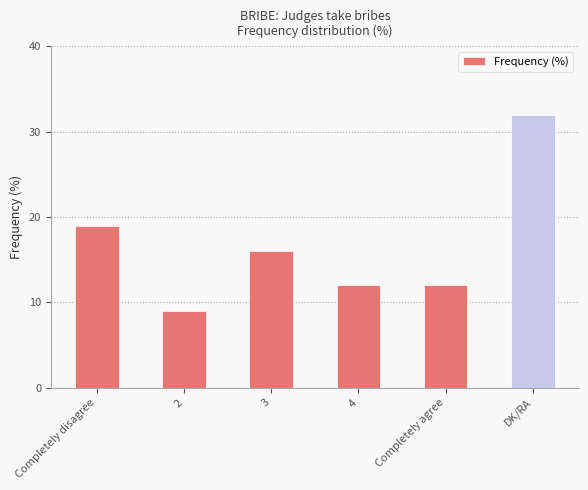

What value does the data have at Completely agree, to the nearest 5?

10